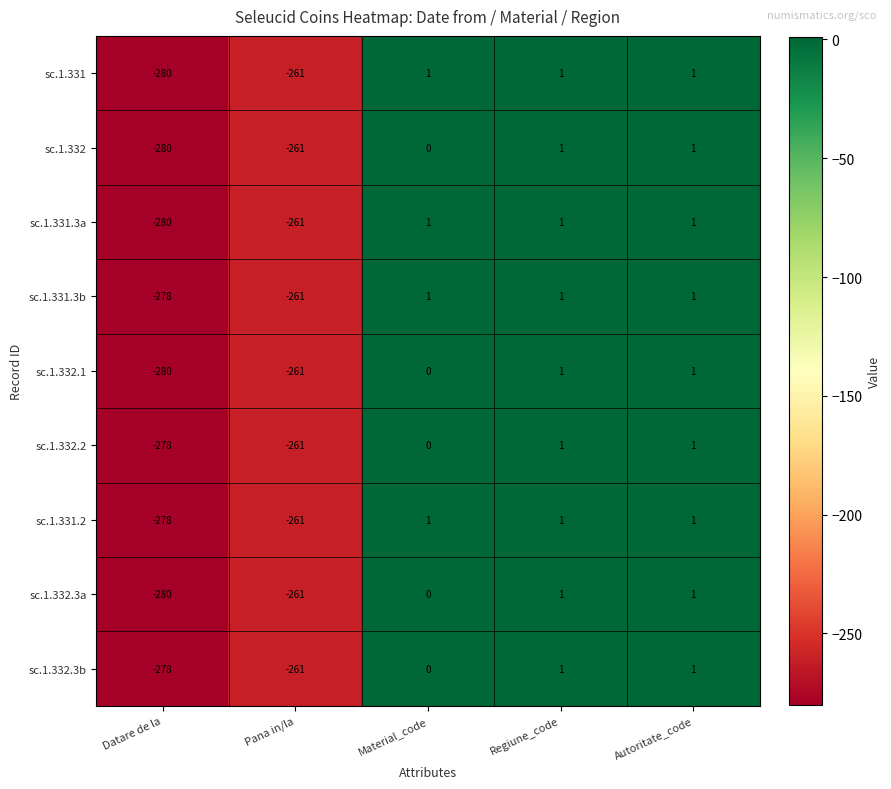

What is the total value across all series at Pana in/la?

-2349